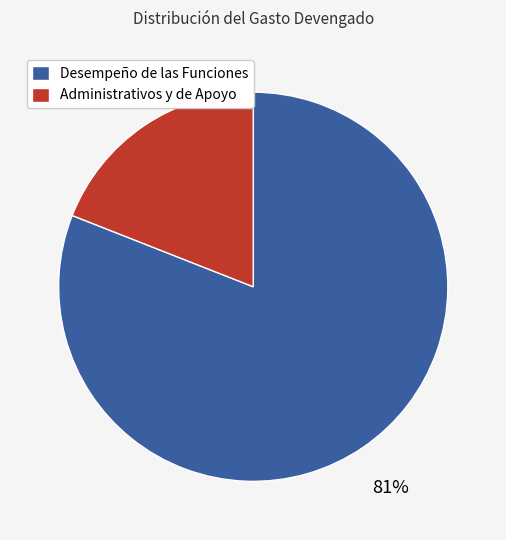

Is there a majority slice in this chart?

Yes